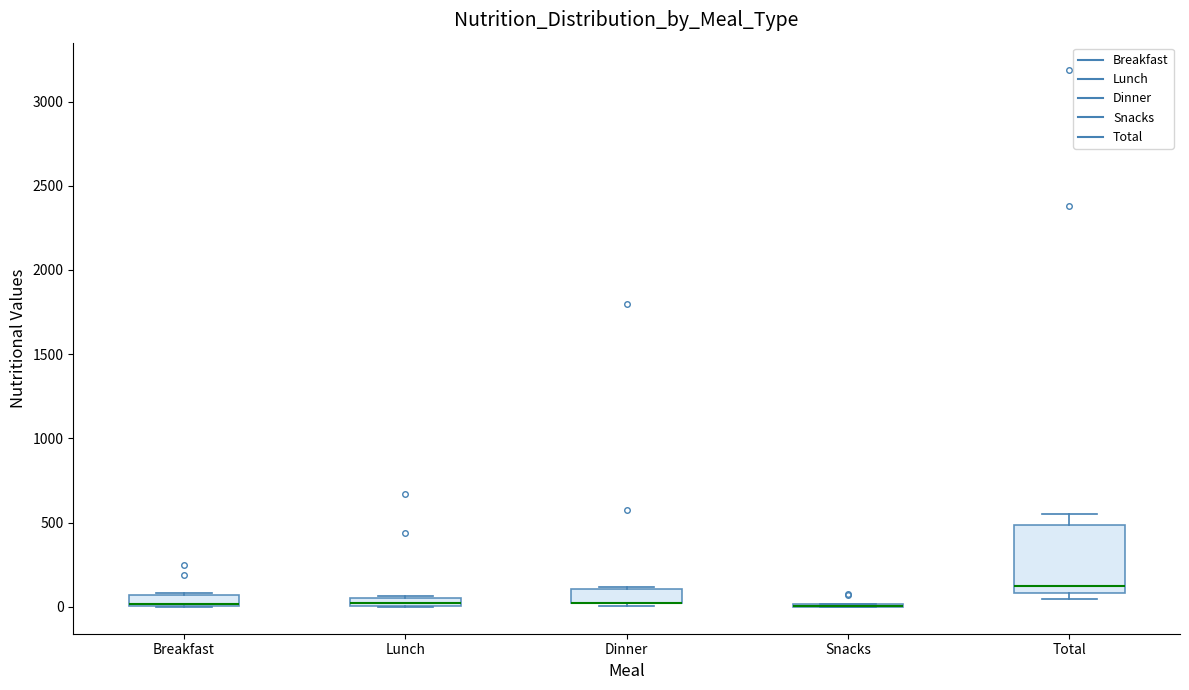

Which box is the tallest, from its lower edge to its upper edge?

Total